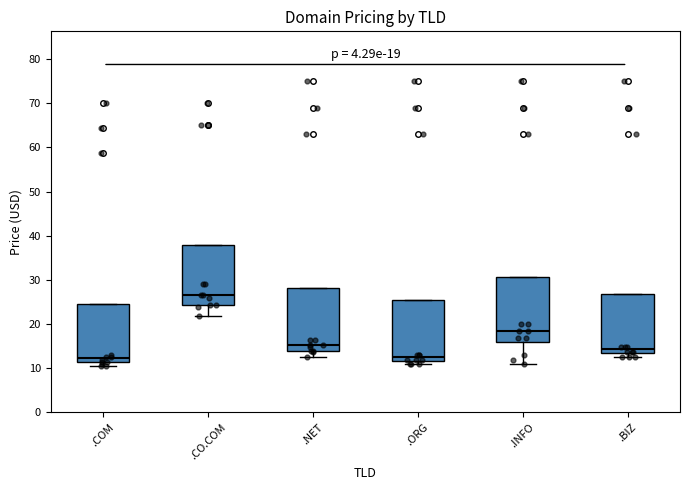

Which box has the highest median line?

.CO.COM